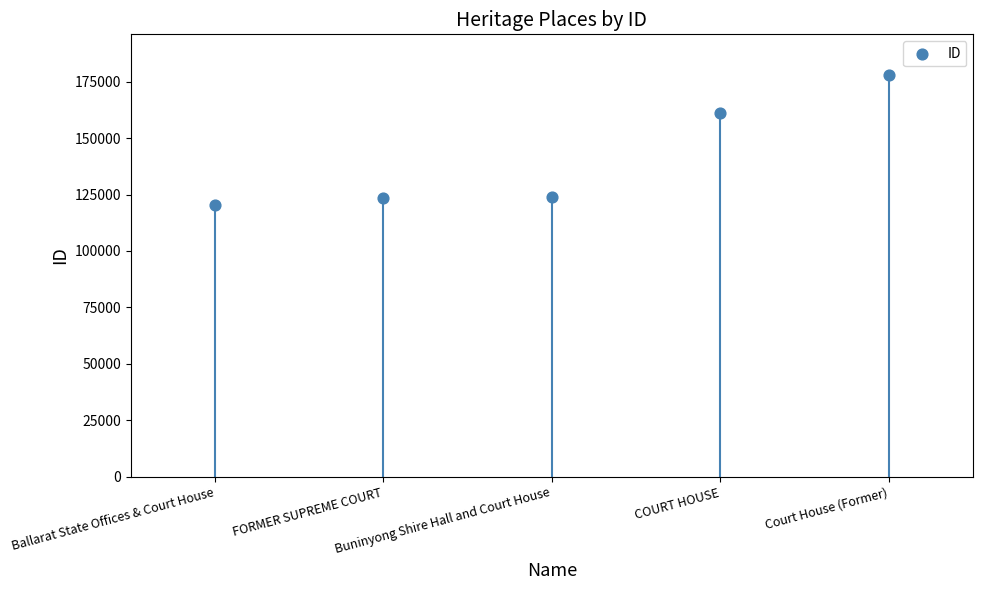

What Y value in the scatter plot is closest to 149283?

161331